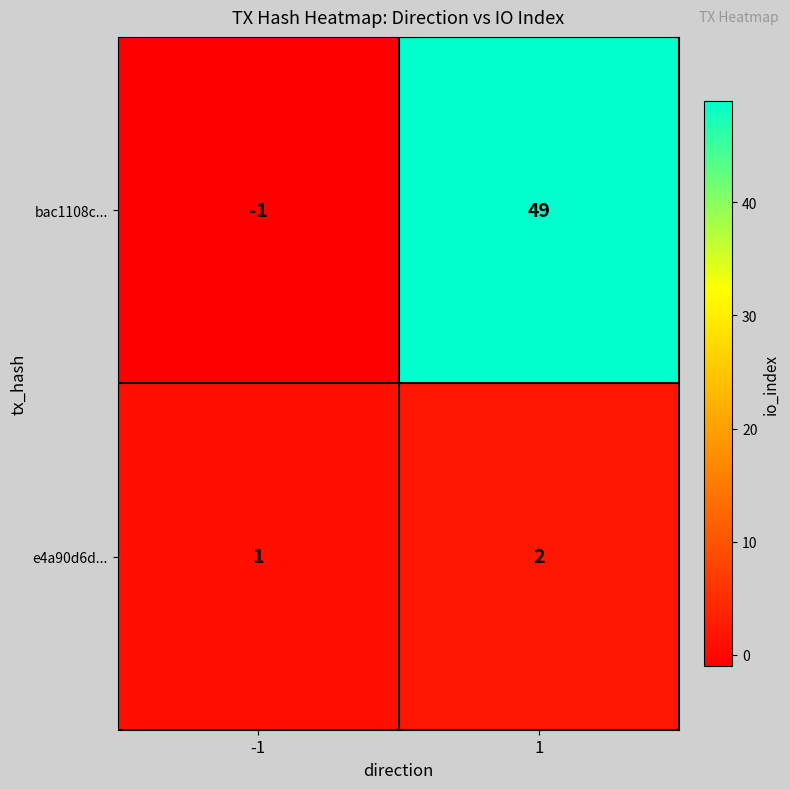

Reading right to left, what are all the values shown in this chart?

bac1108c...: 49	-1
e4a90d6d...: 2	1